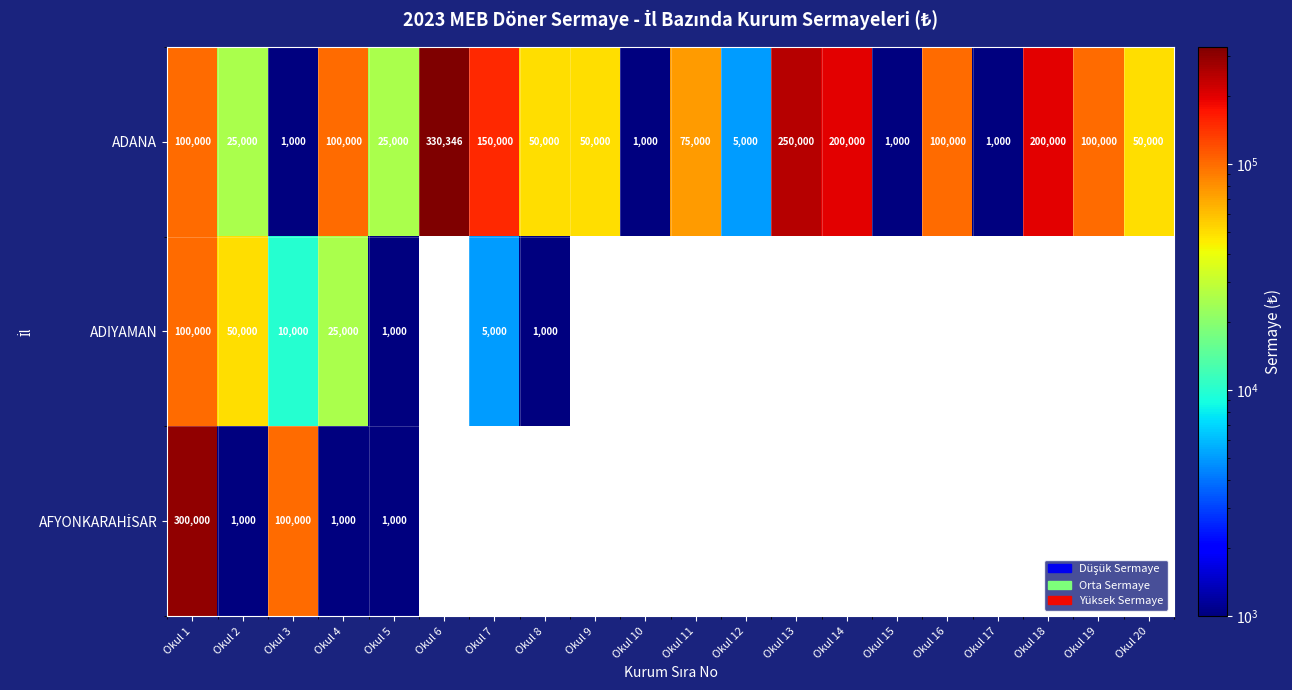

What is the total value across all series at Okul 1?

500000